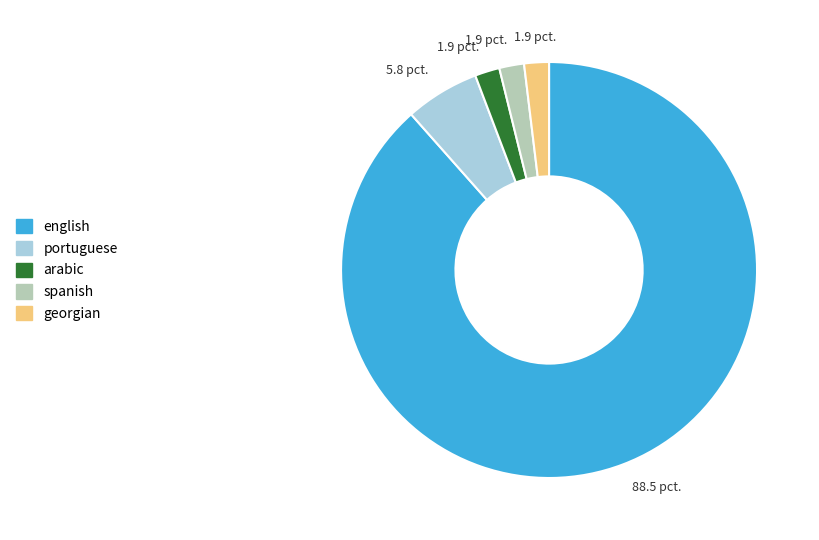

Combined, do georgian and portuguese account for over 50%?

No